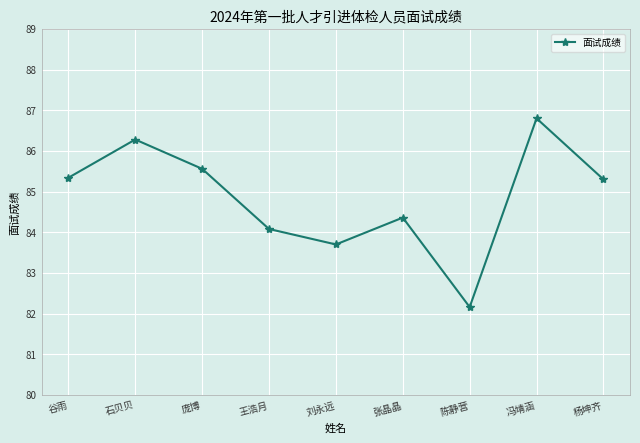

What is the average value?

84.8